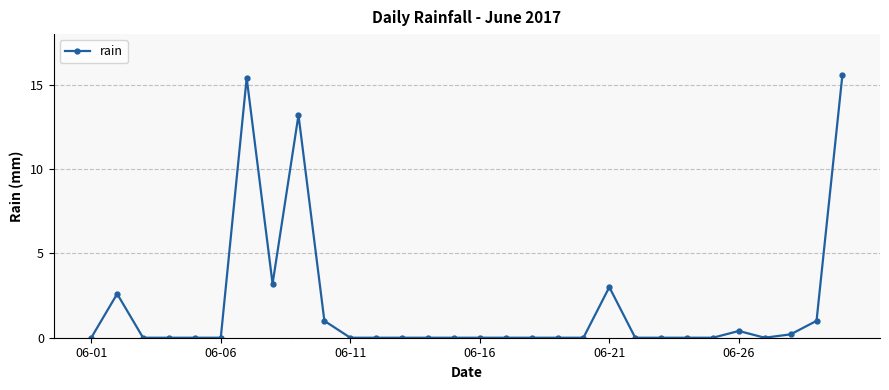

What is the difference between the second highest and minimum values?

15.4